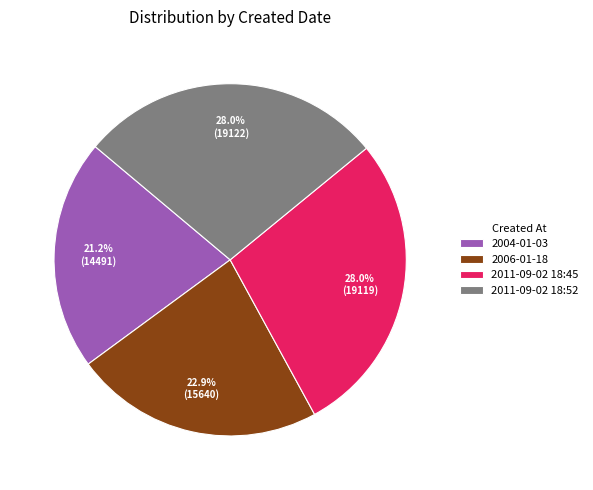

Is it true that 2004-01-03 is 21% of the pie?

True